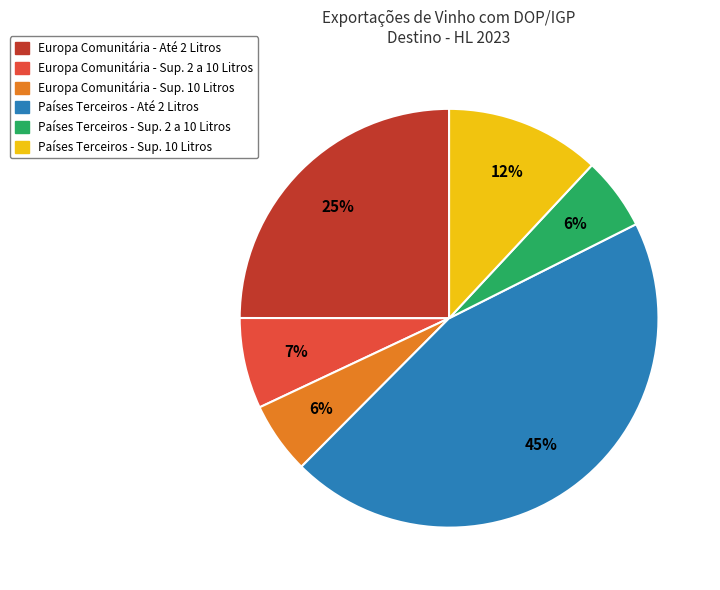

Is there any slice that represents more than half of the pie?

No